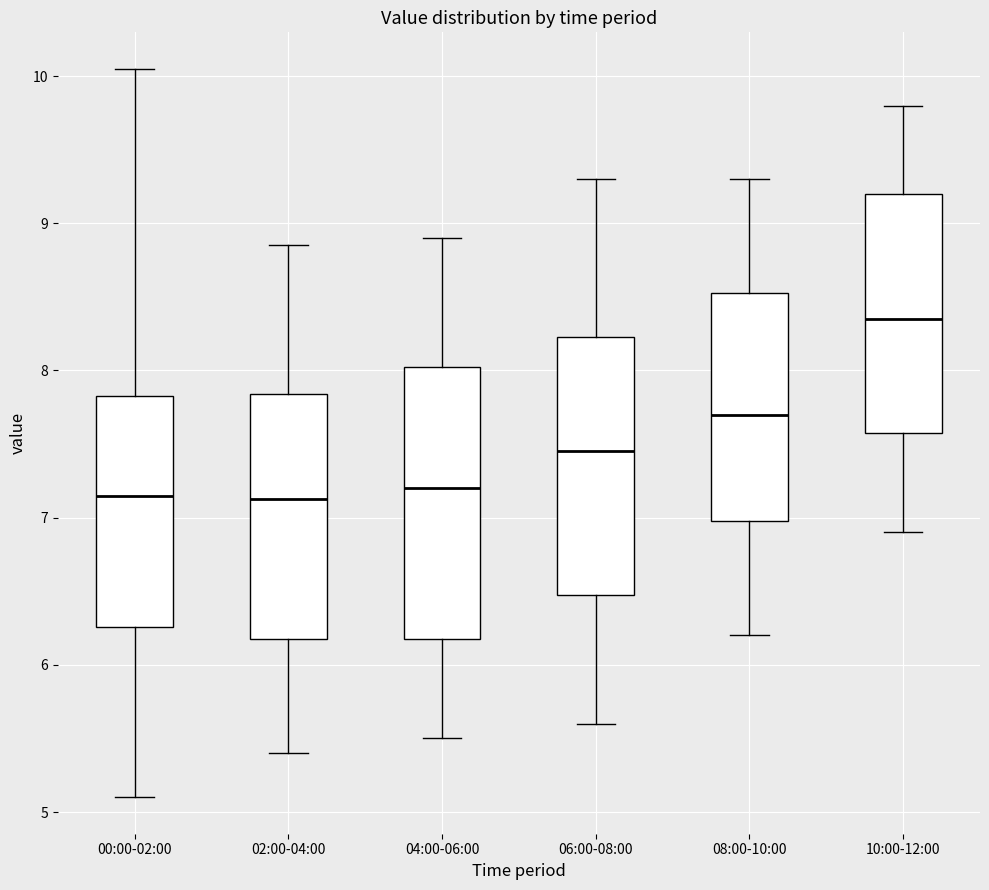

Reading left to right, transcribe this box plot: for each box, give where its median line is, the range the box spans, and where its two whiskers end, as read against the y-axis. The values are not printed on the chart, so give them approximately, as read against the axis.

00:00-02:00: median 7.2, box 6.3 to 7.8, whiskers 5.1 to 10.1
02:00-04:00: median 7.1, box 6.2 to 7.8, whiskers 5.4 to 8.9
04:00-06:00: median 7.2, box 6.2 to 8.0, whiskers 5.5 to 8.9
06:00-08:00: median 7.5, box 6.5 to 8.2, whiskers 5.6 to 9.3
08:00-10:00: median 7.7, box 7.0 to 8.5, whiskers 6.2 to 9.3
10:00-12:00: median 8.4, box 7.6 to 9.2, whiskers 6.9 to 9.8